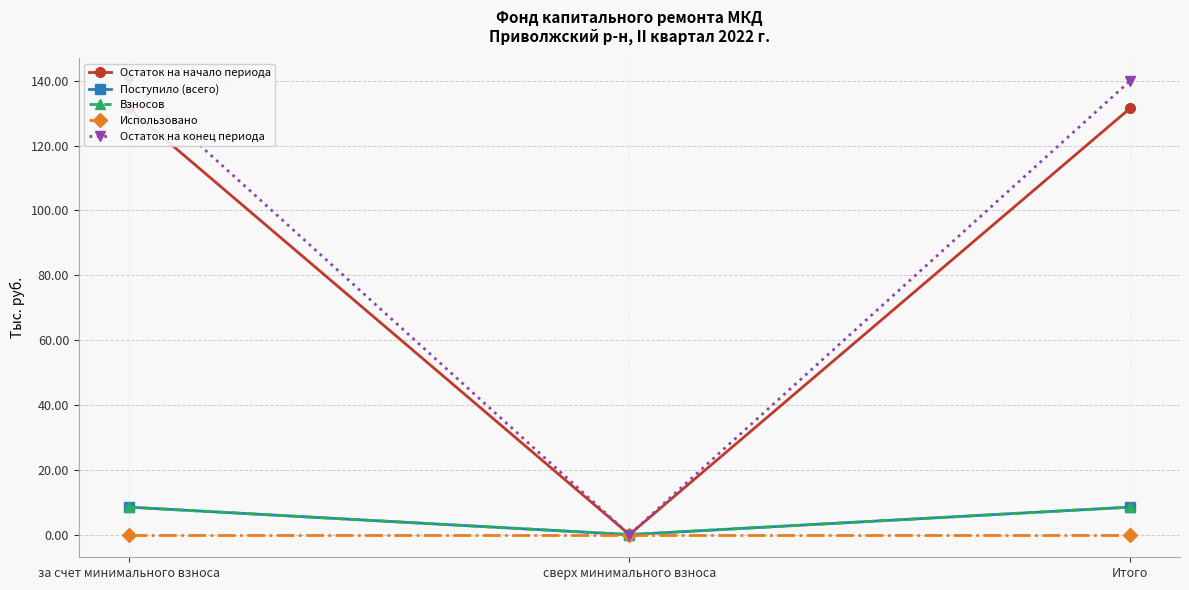

What is the difference between the highest and lowest values at Итого?

139.9